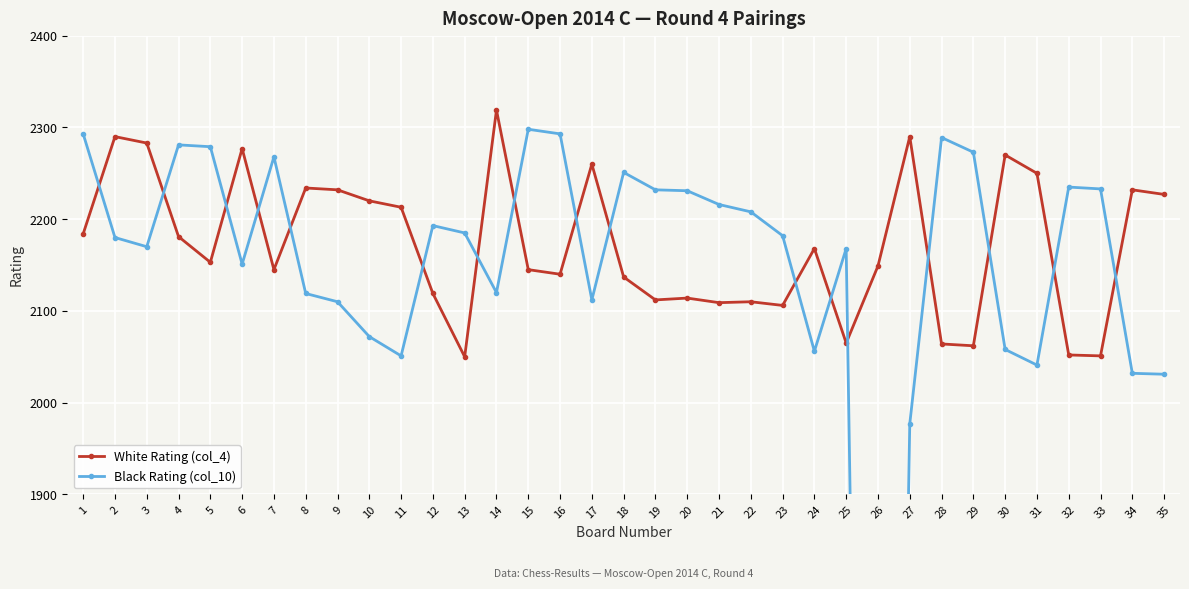

What is the difference between the highest and lowest values at 13?

135